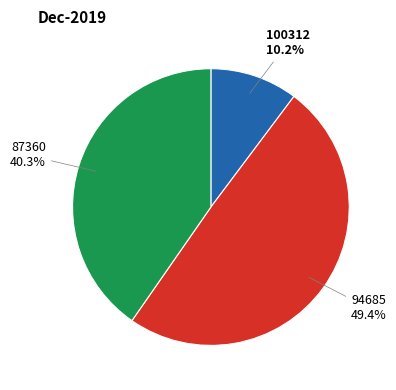

Is there any slice that represents more than half of the pie?

No